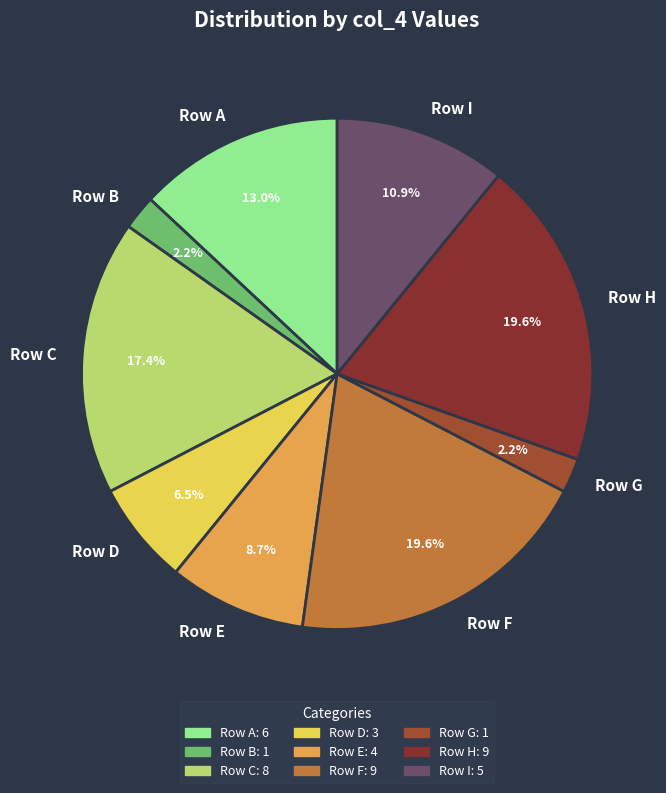

Is there a majority slice in this chart?

No